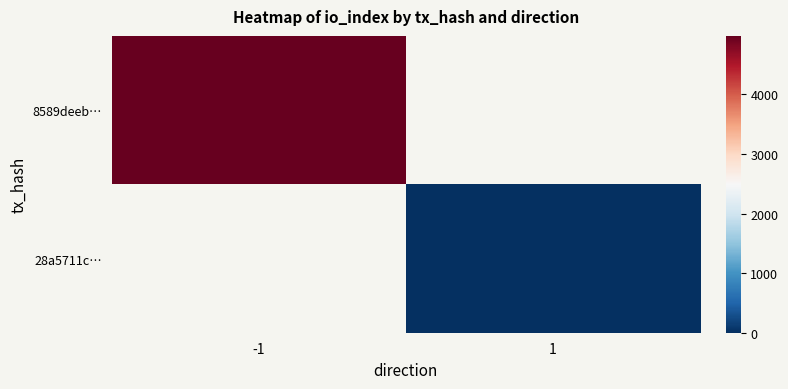

At how many categories does at least one series exceed 4615?

1